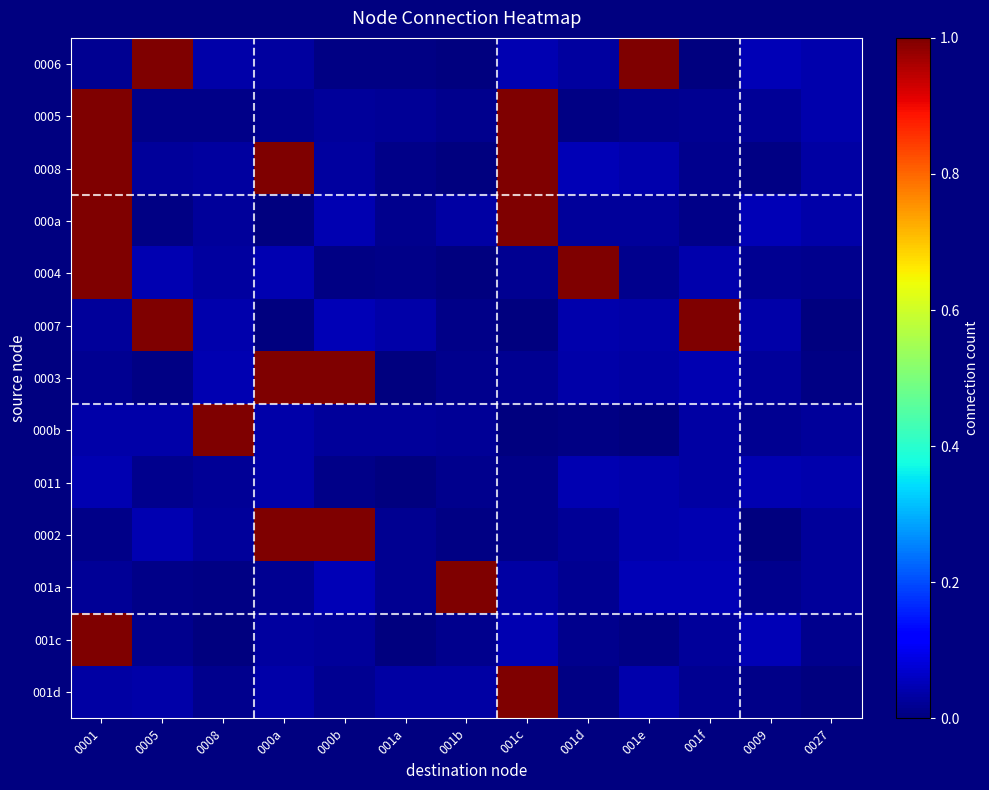

Between 001c and 001d, which is larger?

001c